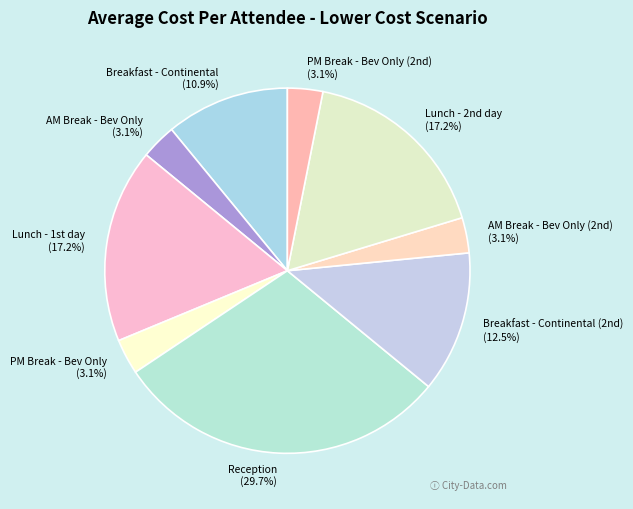

The PM Break - Bev Only slice represents 3% of the pie. True or false?

True